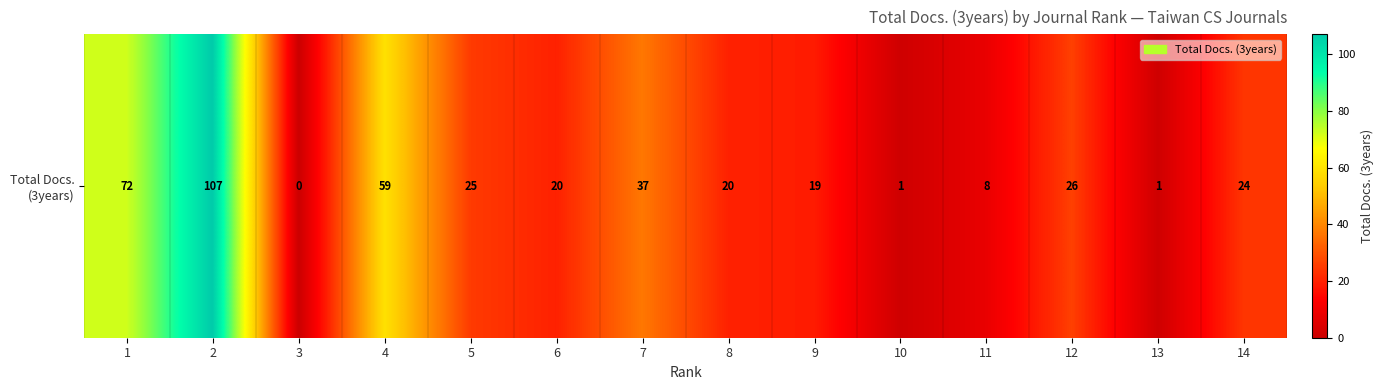

Rank the categories by value from highest to lowest.

2, 1, 4, 7, 12, 5, 14, 6, 8, 9, 11, 10, 13, 3